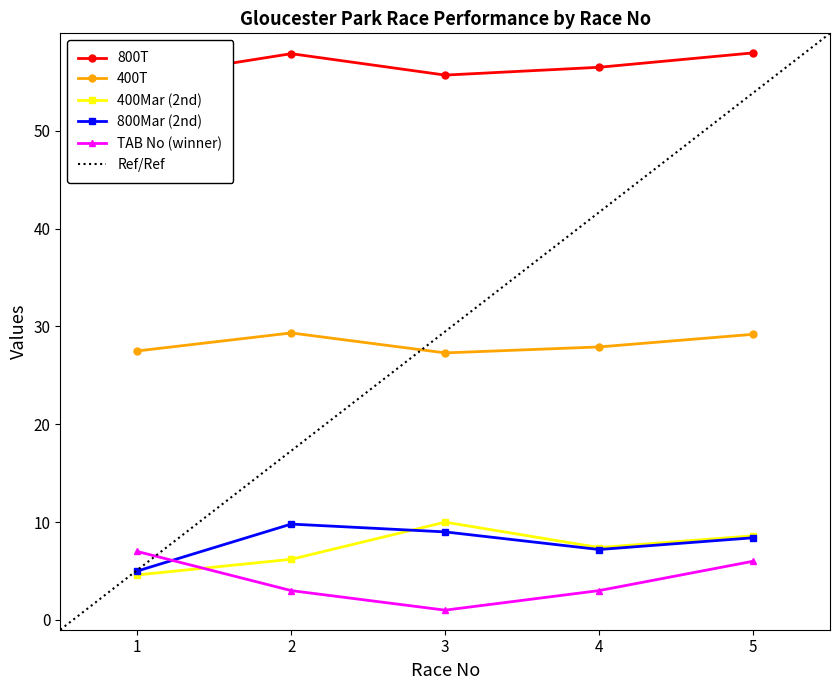

How many interior local valleys does the 400T series have?

1